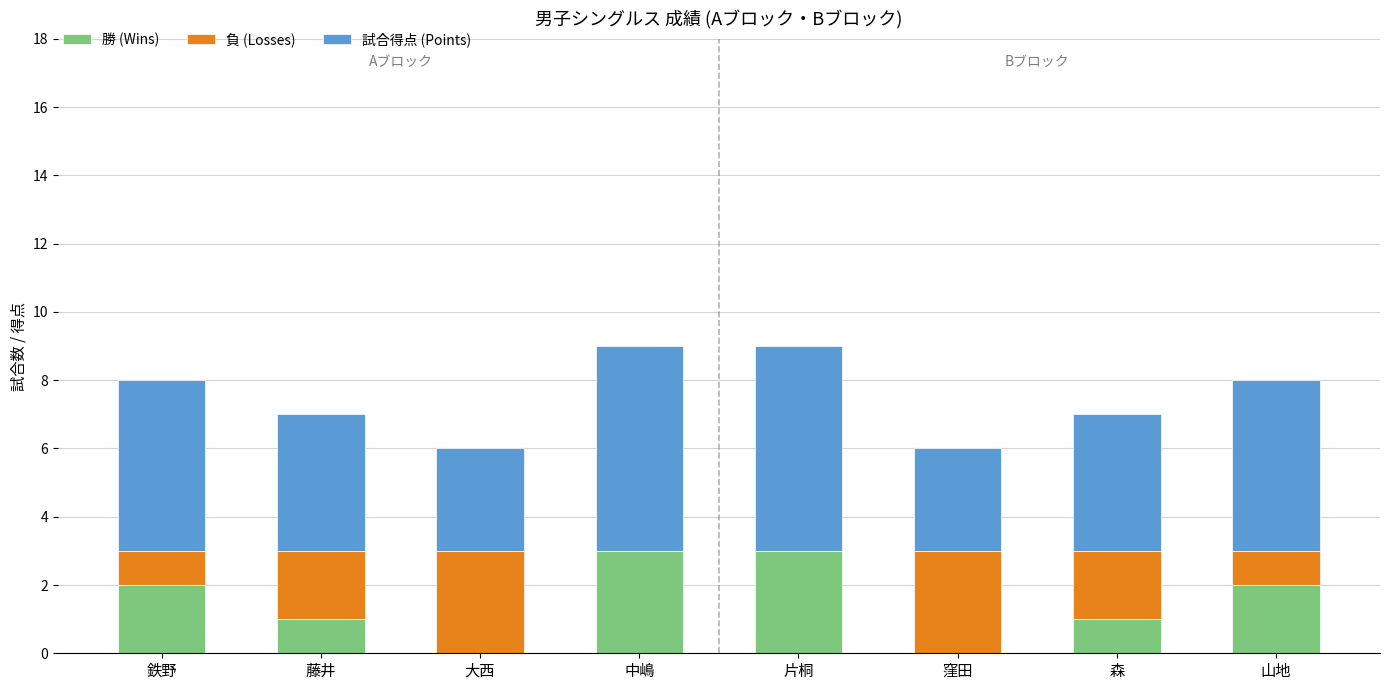

What is the highest value of the 勝 (Wins) series?

3